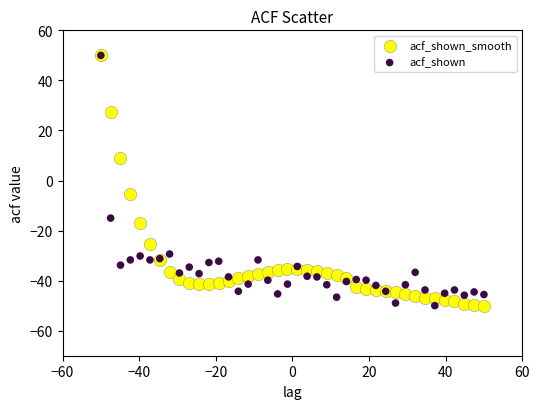

What are all the series names shown in the legend?

acf_shown_smooth, acf_shown